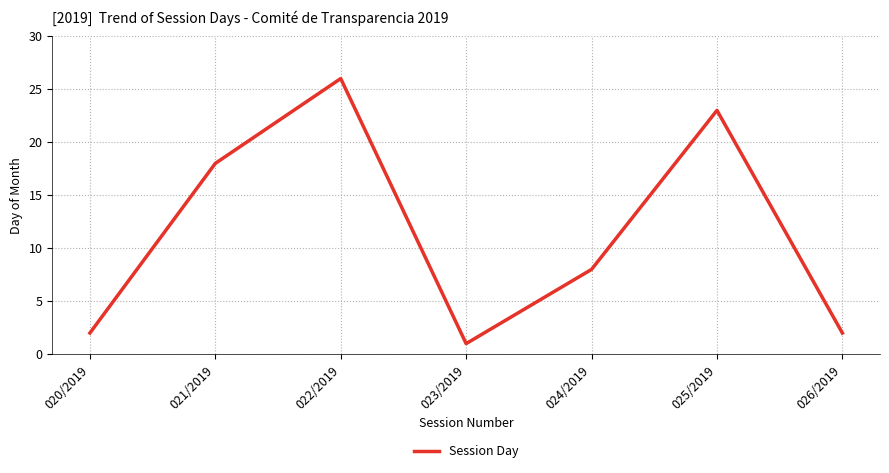

At which category does the chart reach its minimum across all series?

023/2019